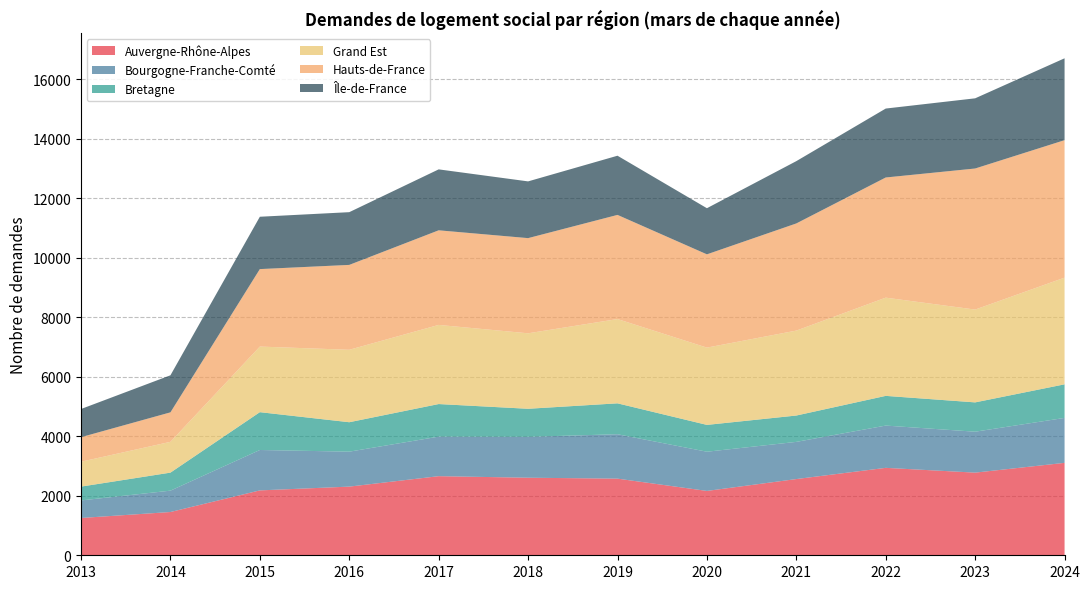

The Auvergne-Rhône-Alpes series shows 4389 at 2024. True or false?

False